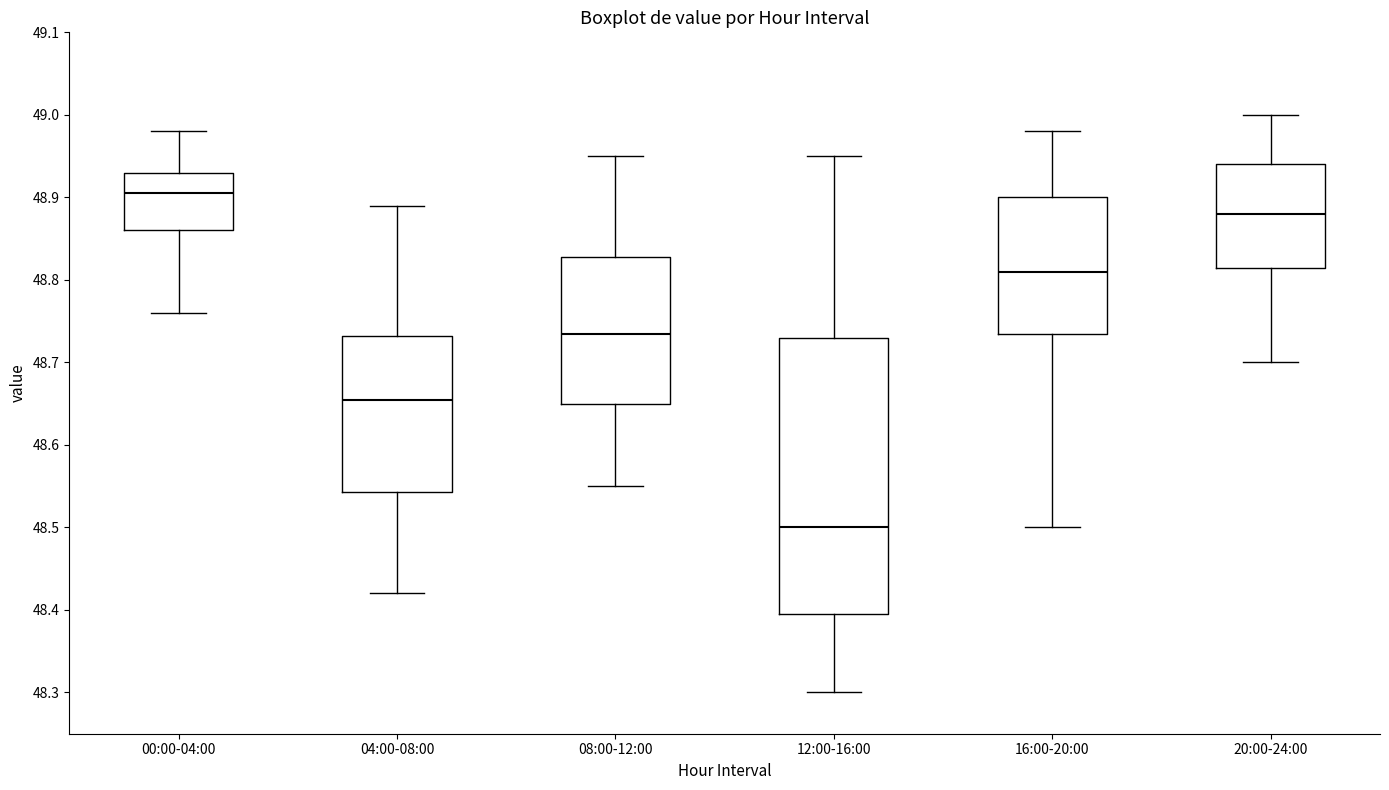

Which box has the highest median line?

00:00-04:00